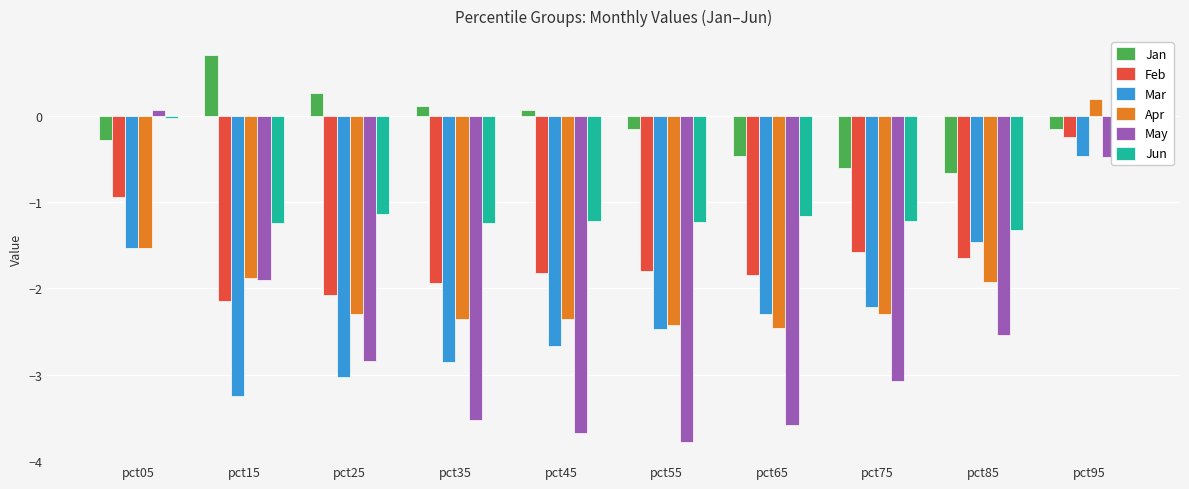

At pct45, list the series in order from largest to smallest.

Jan, Jun, Feb, Apr, Mar, May